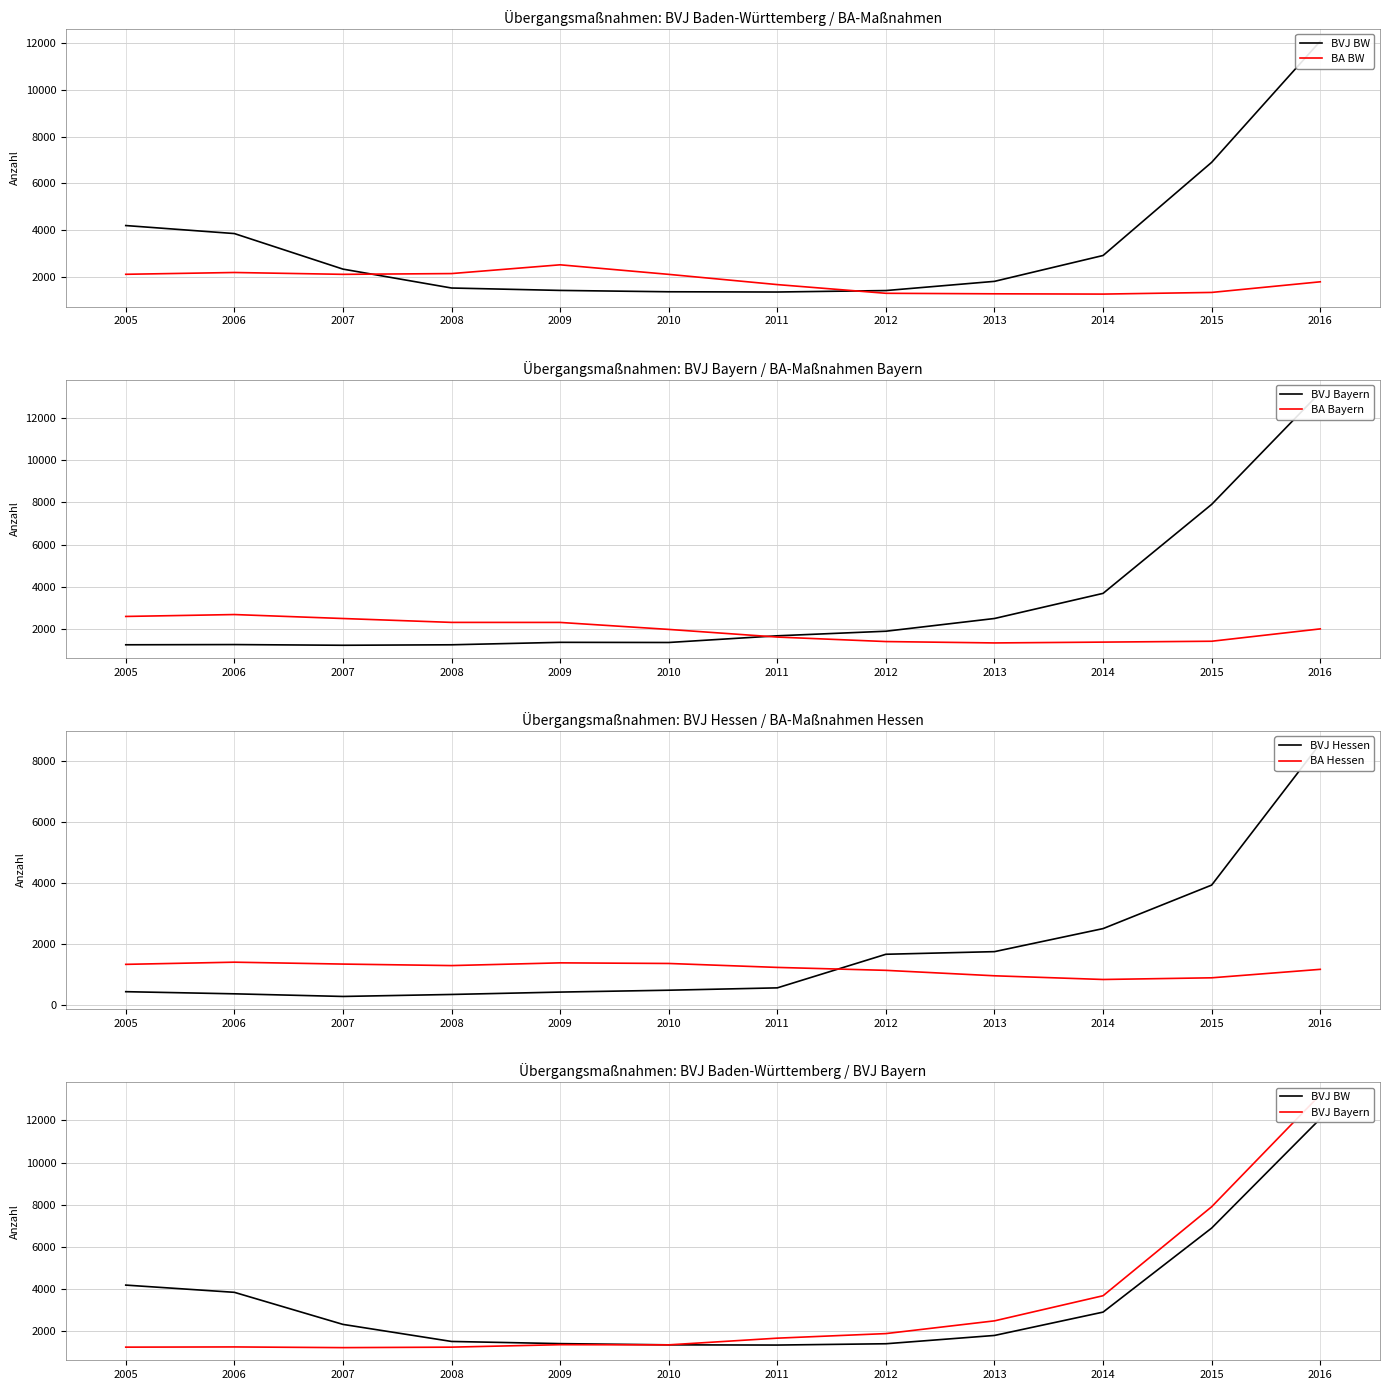

What is the sum of the BVJ Hessen values at 2006 and 2016?

8949